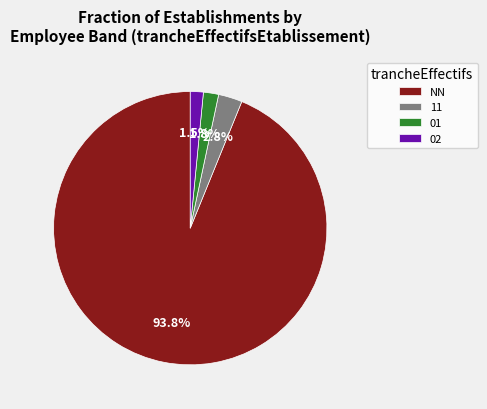

Do NN and 02 together represent more than half of the pie?

Yes